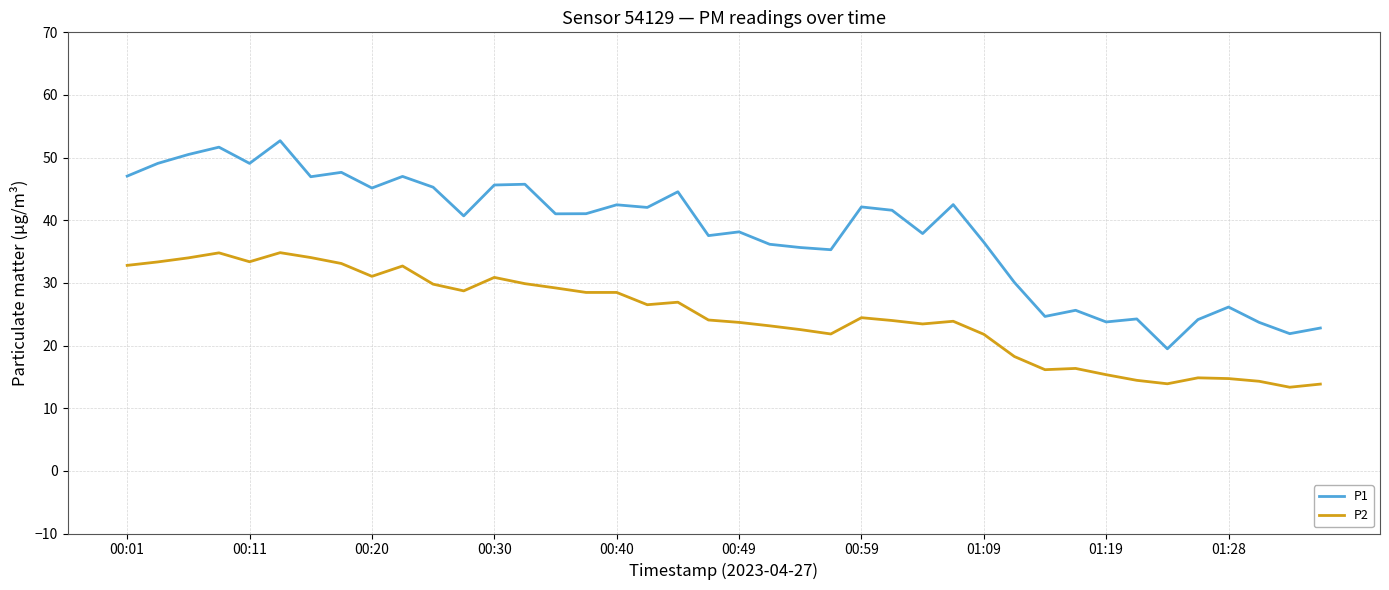

Which series has the widest spread of values?

P1